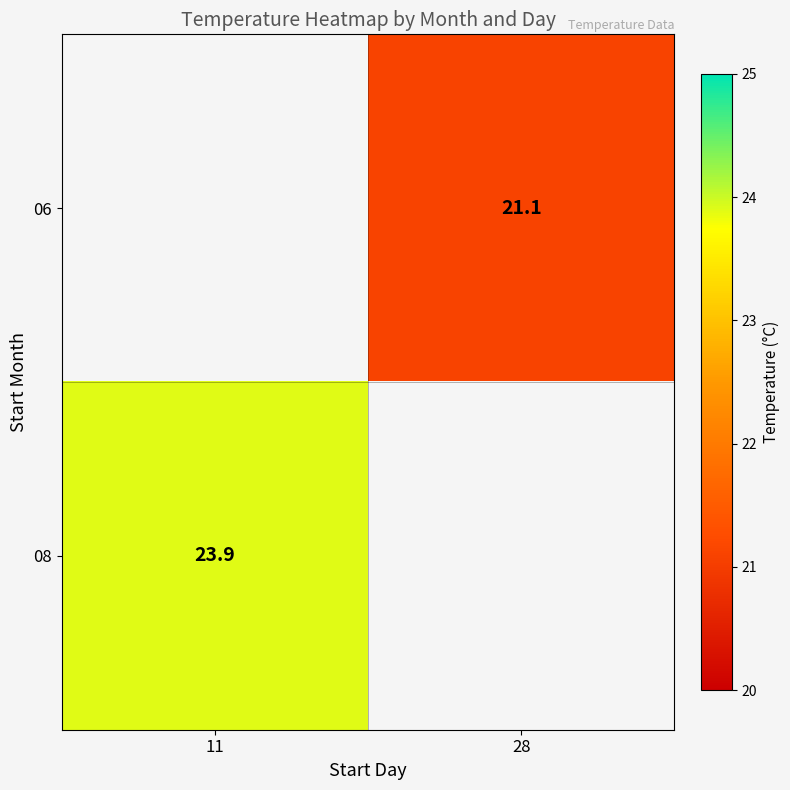

List the series in order of their peak value, highest first.

06, 08